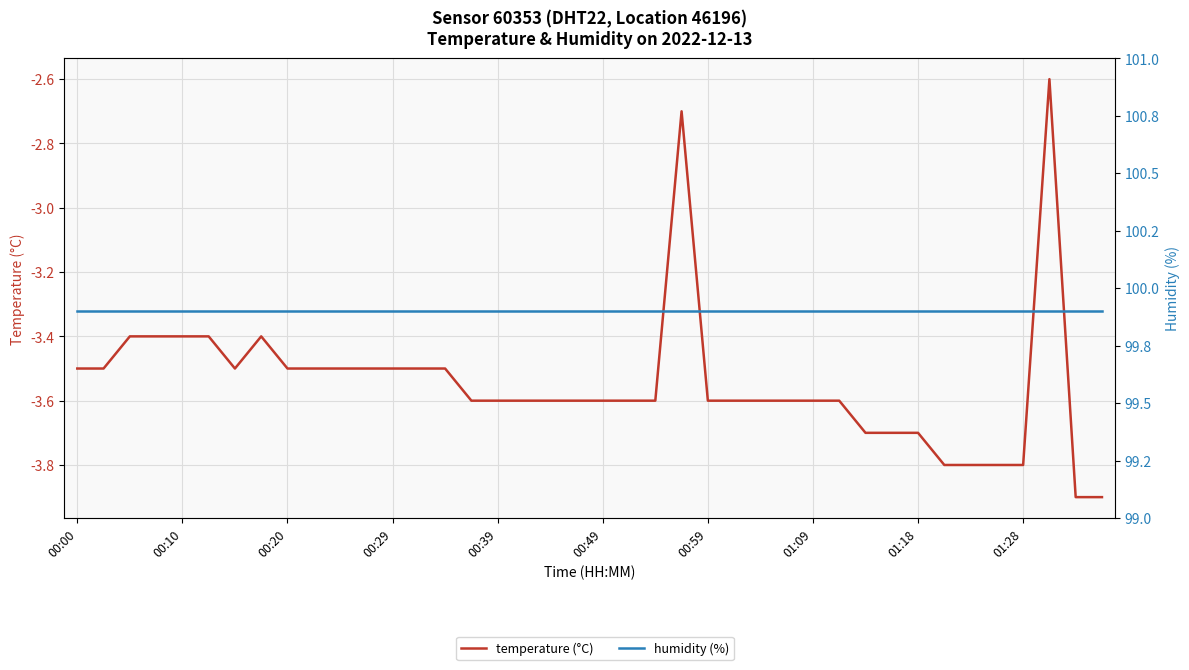

Which series has the widest spread of values?

temperature (°C)